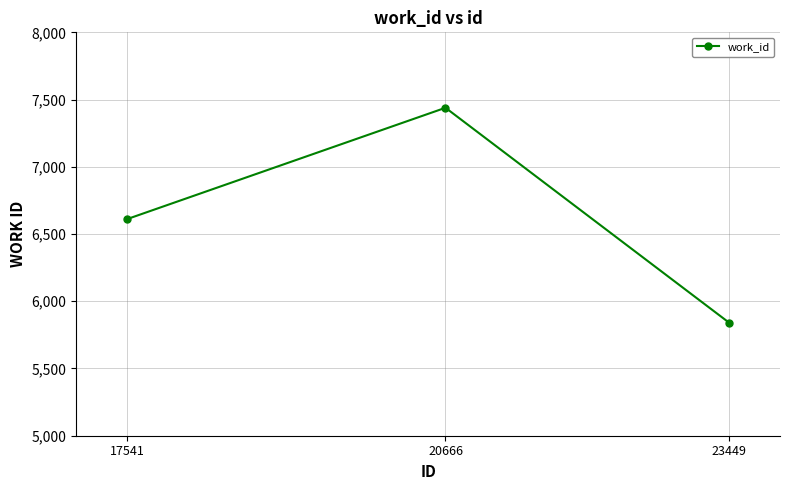

At which label is the value closest to 6640?

17541